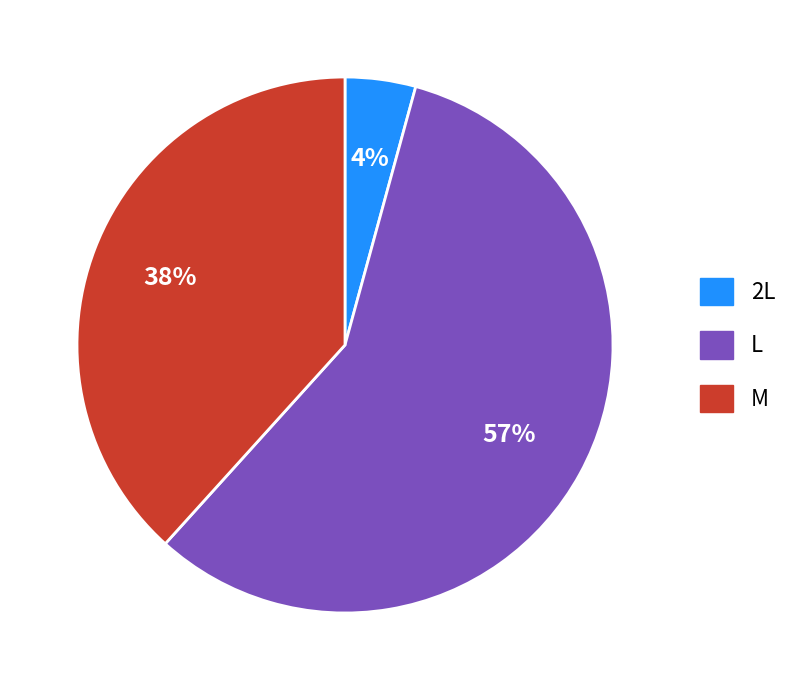

What percentage is the 2L slice, to the nearest percent?

4%